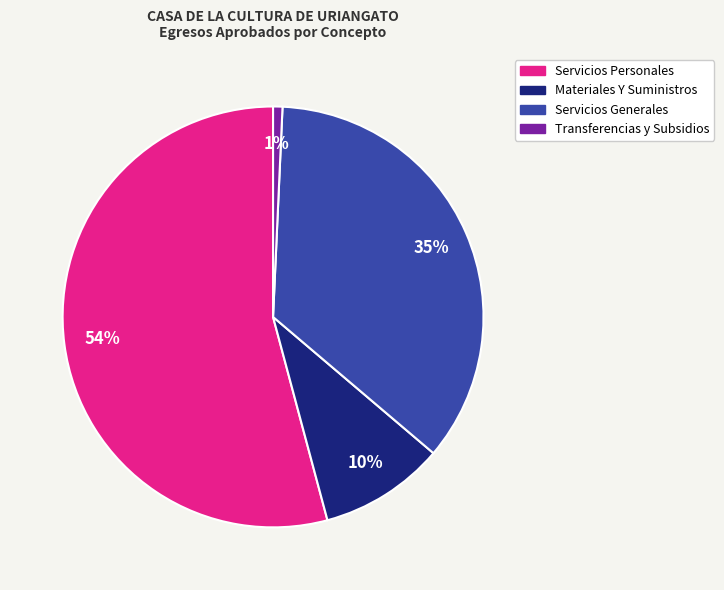

Is the sum of Transferencias y Subsidios and Servicios Personales greater than half?

Yes